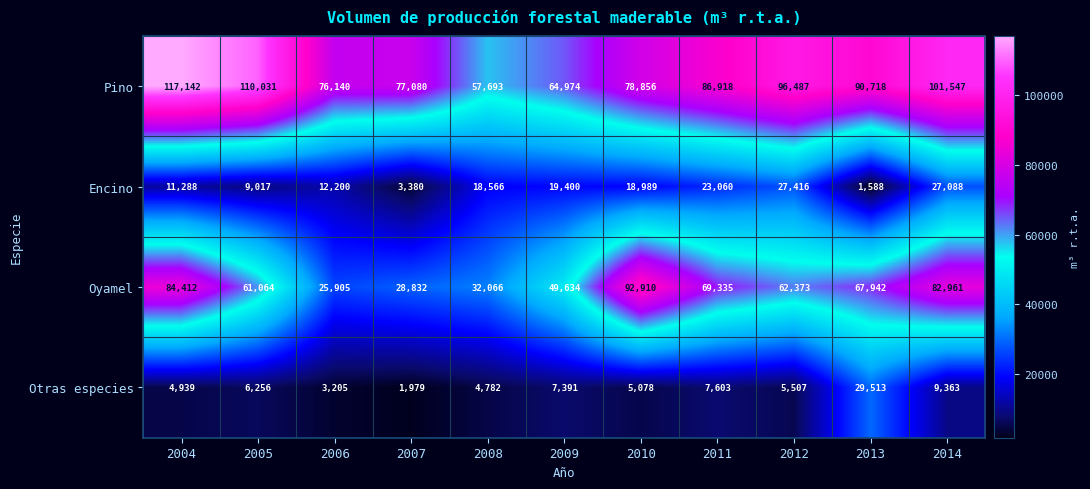

Read the Pino value at 2006, to the nearest 100.

76100